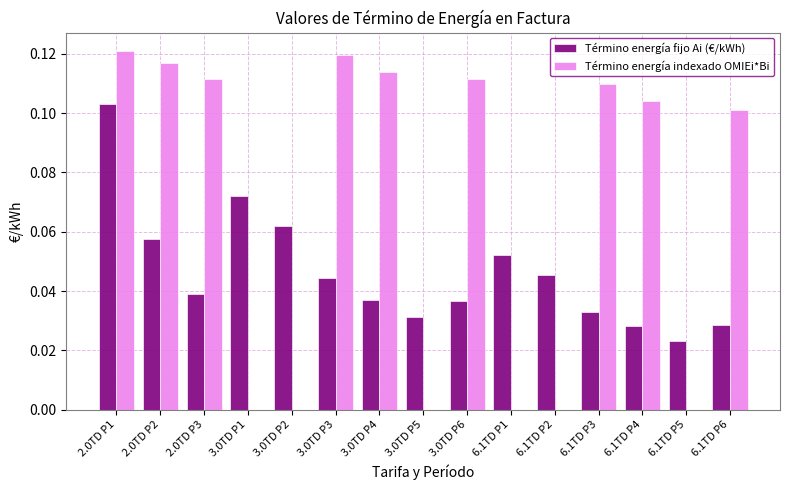

The Término energía indexado OMIEi*Bi series shows 0.0 at 6.1TD P2. True or false?

True